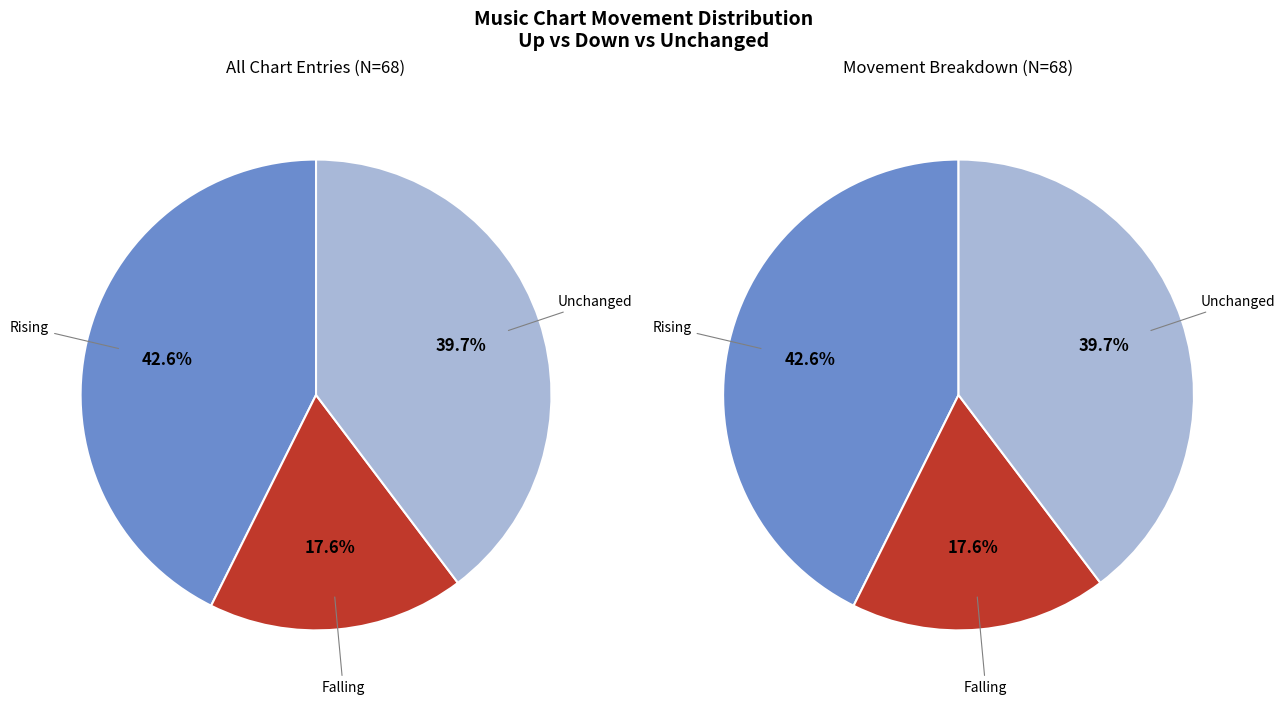

What percentage is the up slice, to the nearest percent?

43%